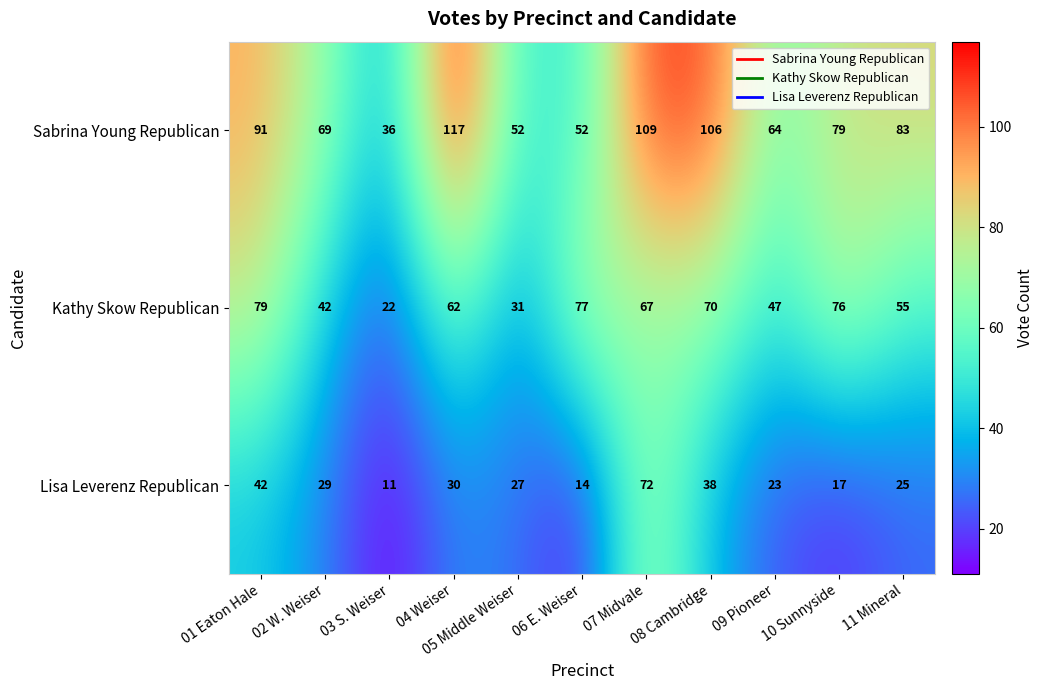

What is the sum of the Sabrina Young Republican values at 03 S. Weiser and 05 Middle Weiser?

88